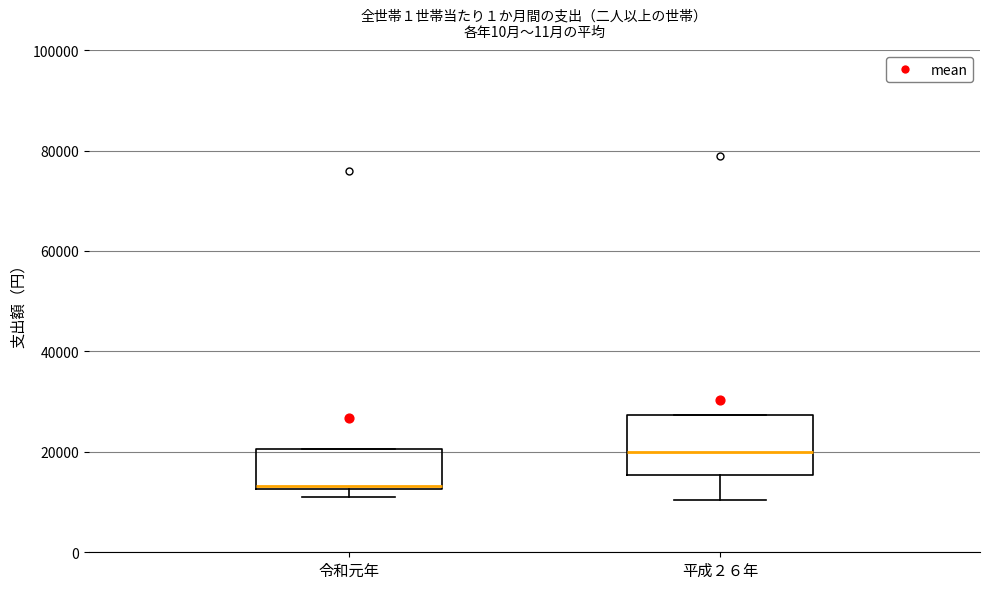

Where does the median line of the box for 平成２６年 sit on the y-axis? The values are not printed on the chart, so give them approximately, as read against the axis.

20000